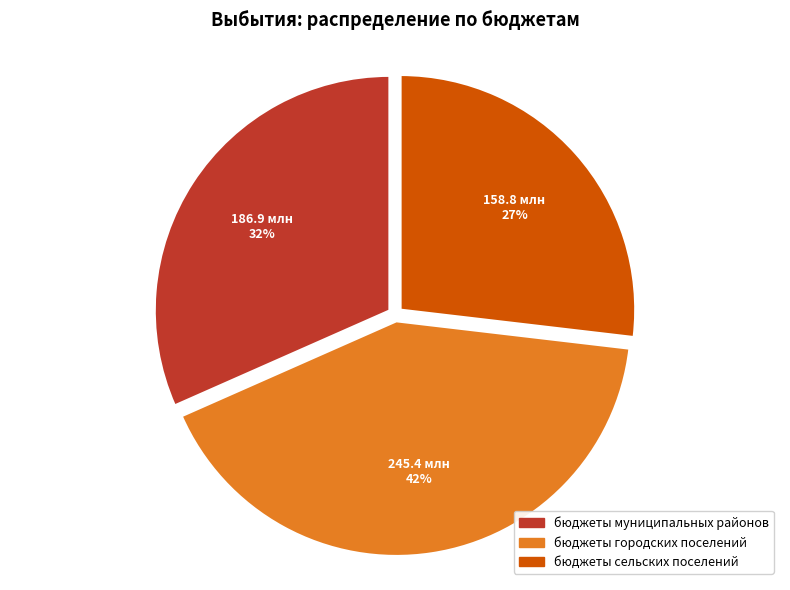

Is there any slice that represents more than half of the pie?

No